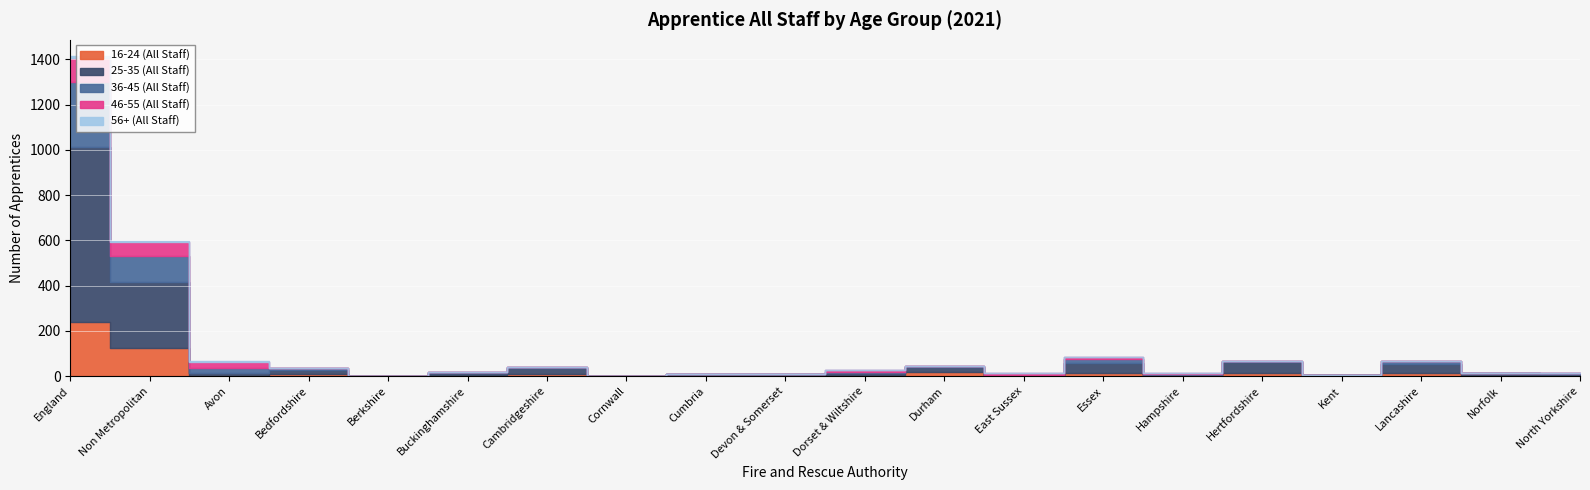

How many values in 16-24 (All Staff) are above zero?

17